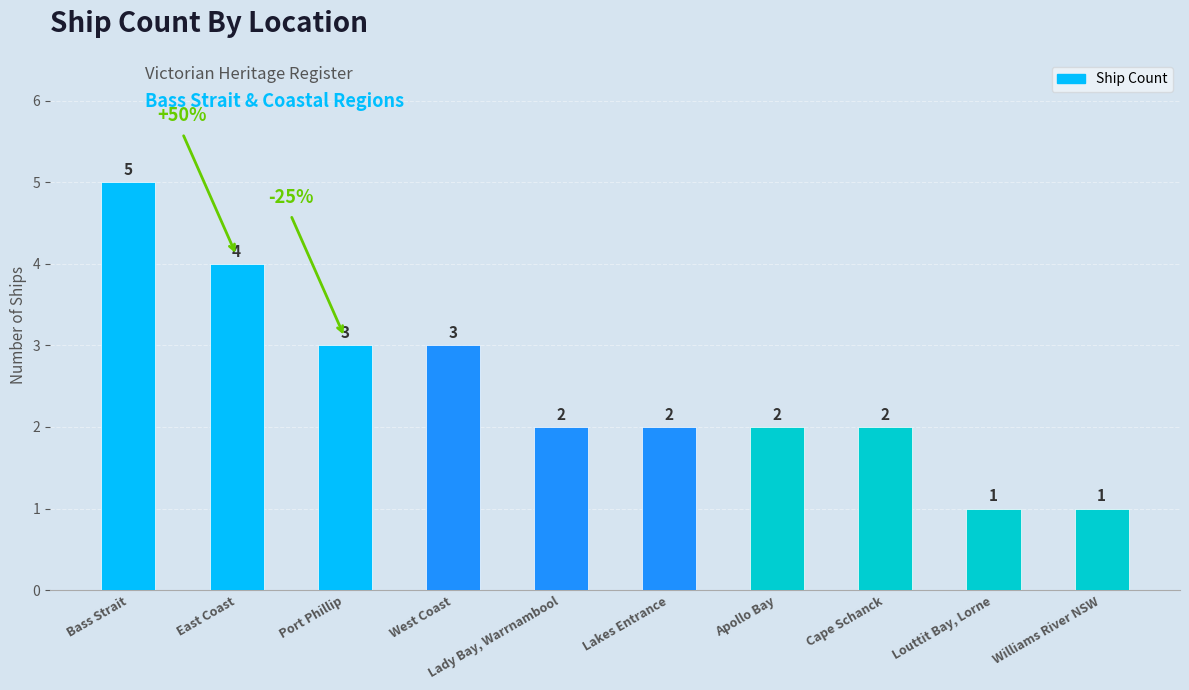

How many series are shown in this chart?

1